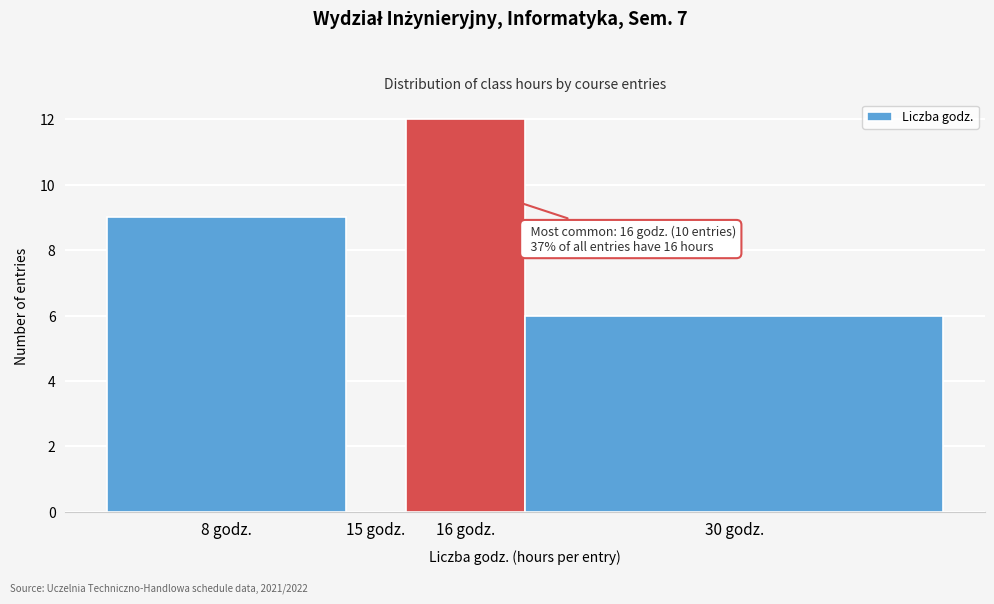

Reading right to left, what are all the values shown in this chart?

30 godz.=6	16 godz.=12	15 godz.=0	8 godz.=9